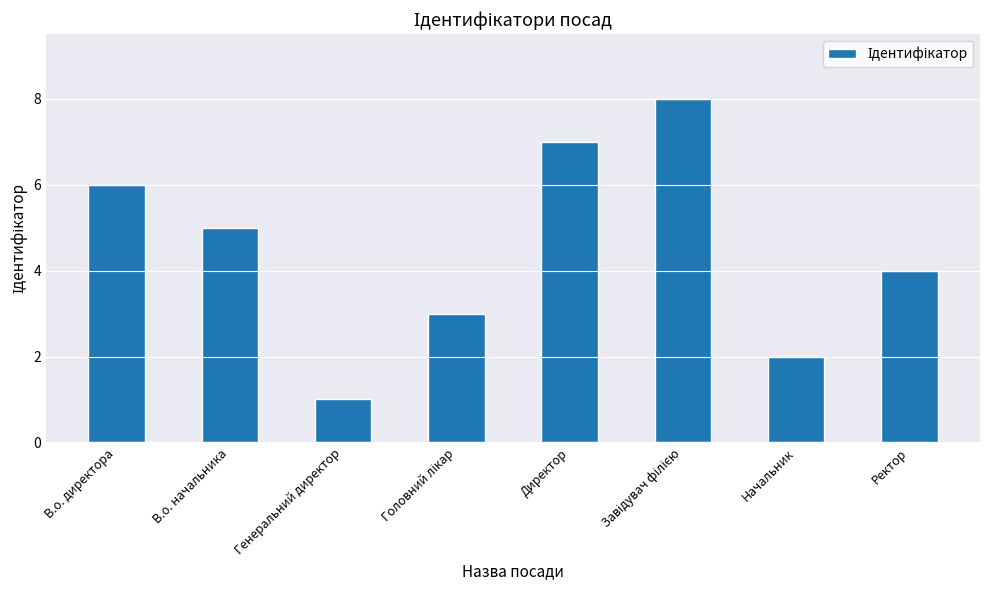

How many values are between 3 and 7?

5